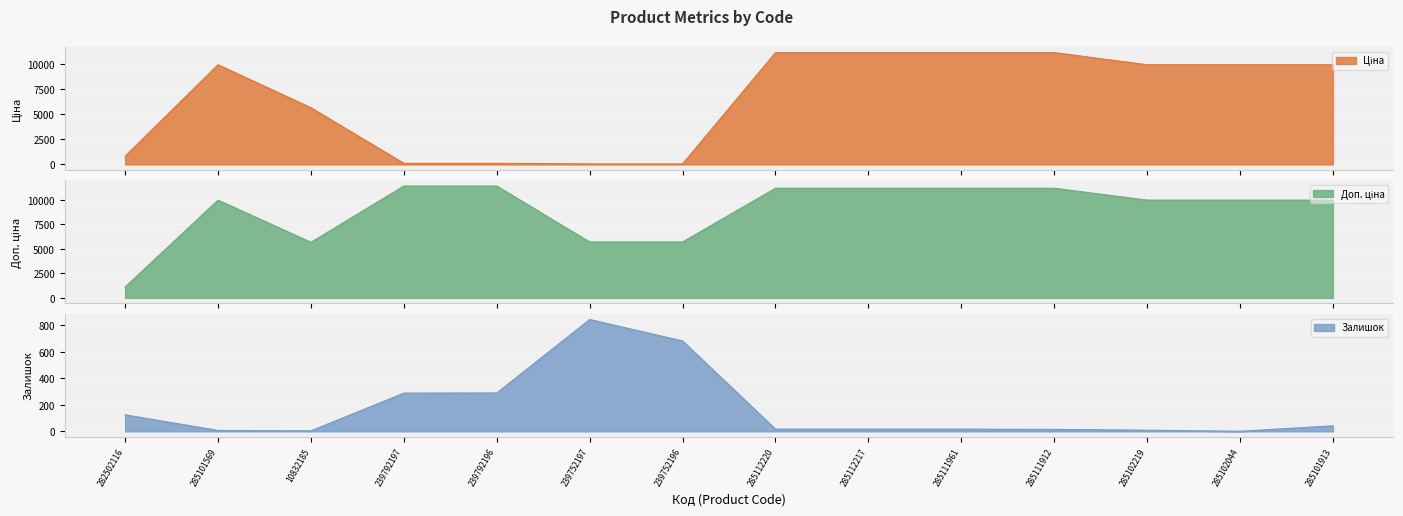

What is the sum of the Доп. ціна values at 239752196 and 285112220?

16893.2